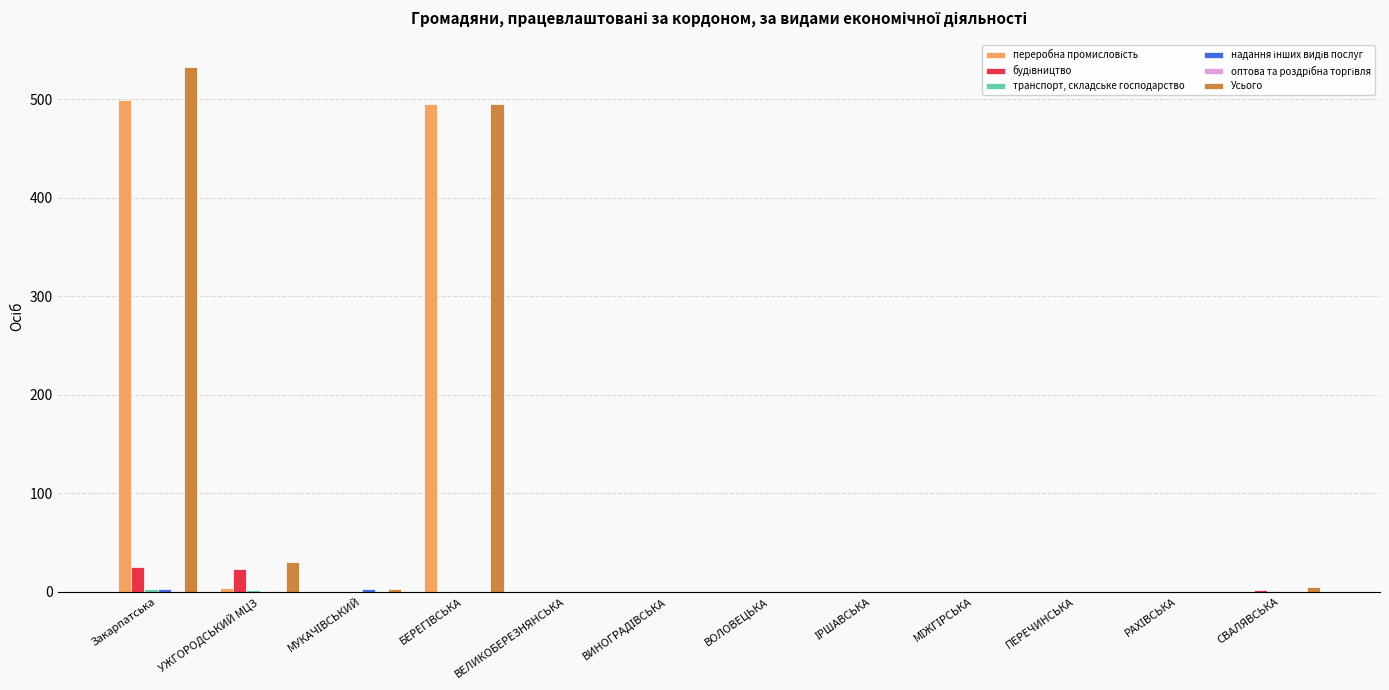

Which series changed the most between Закарпатська and ВЕЛИКОБЕРЕЗНЯНСЬКА?

Усього